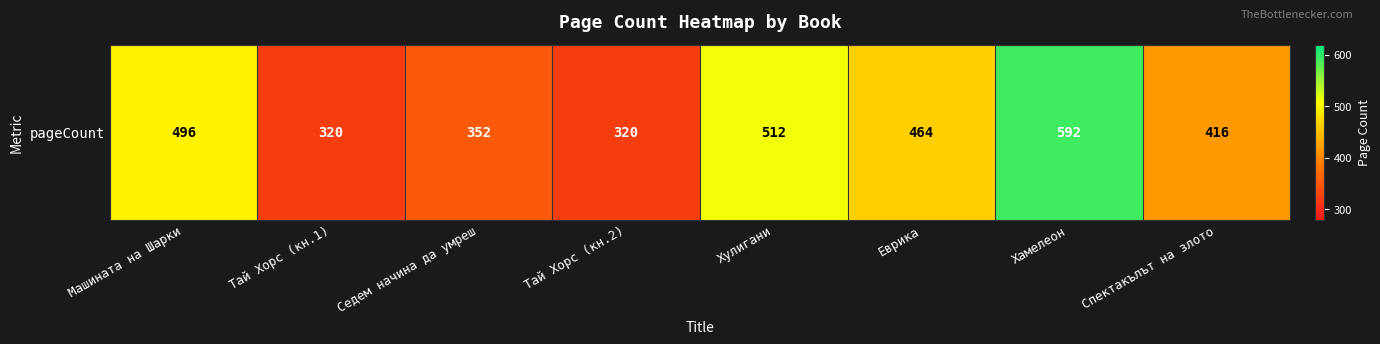

List the labels in order of value, smallest first.

Тай Хорс (кн.1), Тай Хорс (кн.2), Седем начина да умреш, Спектакълът на злото, Еврика, Машината на Шарки, Хулигани, Хамелеон